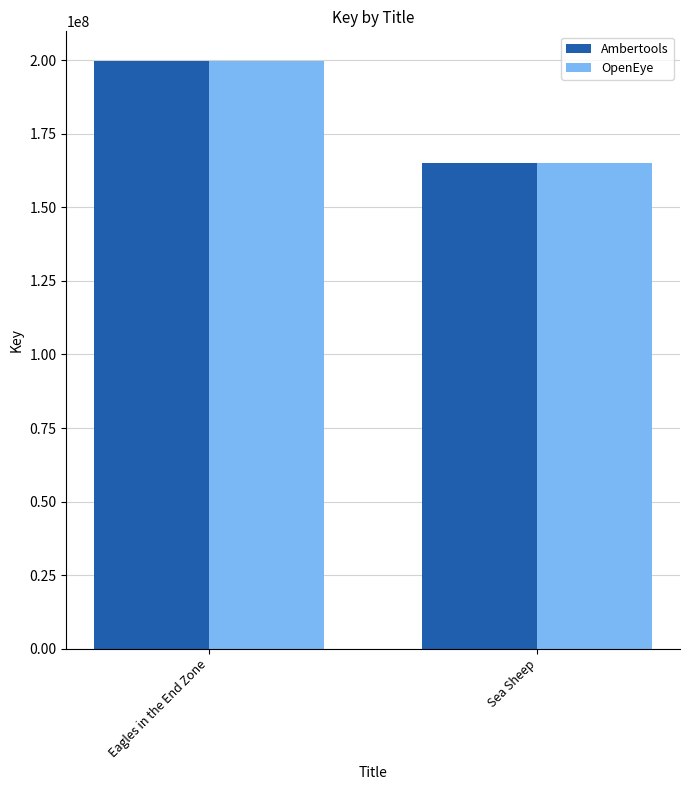

What position from the right is Sea Sheep?

1